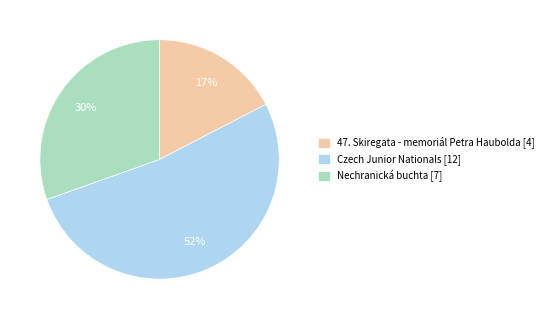

Is it true that Nechranická buchta is 30% of the pie?

True